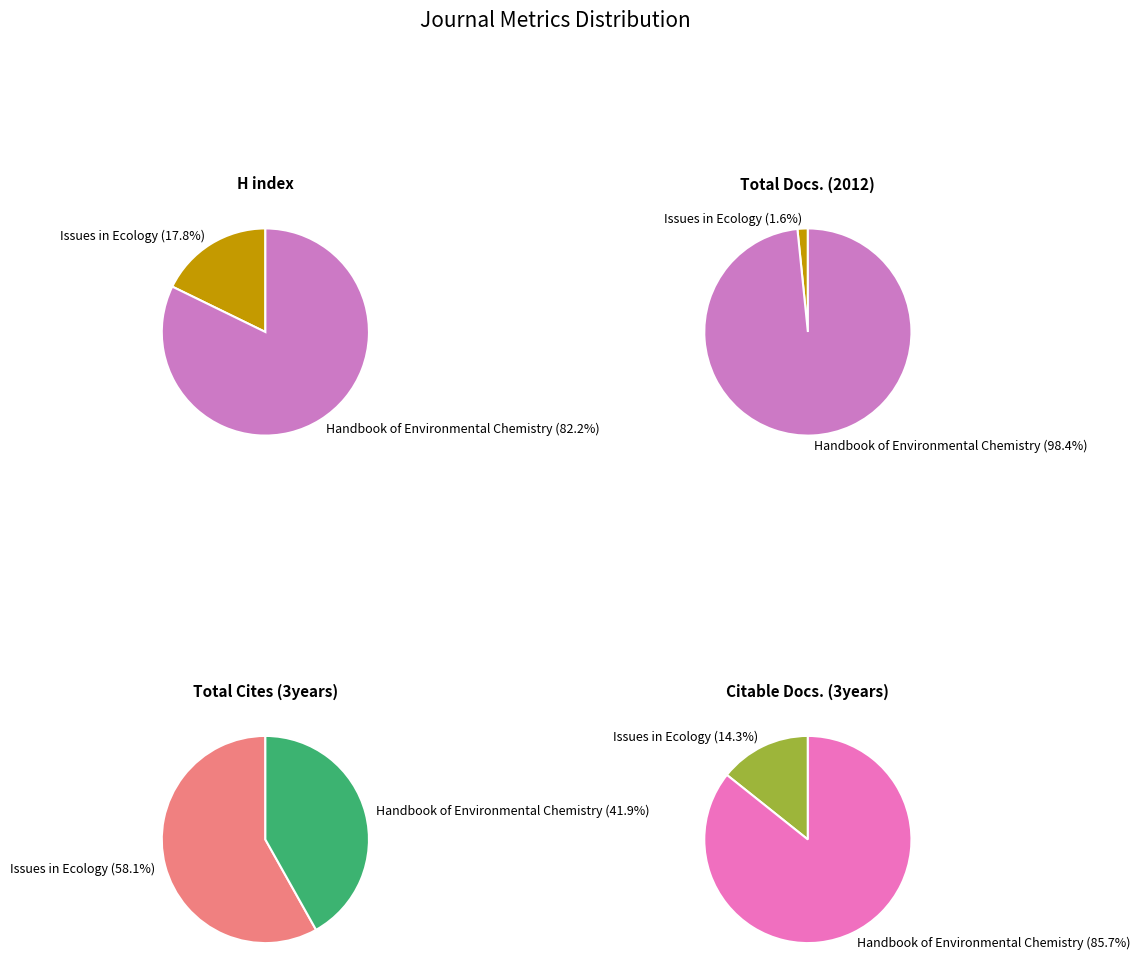

Which series changed the most between Issues in Ecology and Handbook of Environmental Chemistry?

Total Docs. (2012)